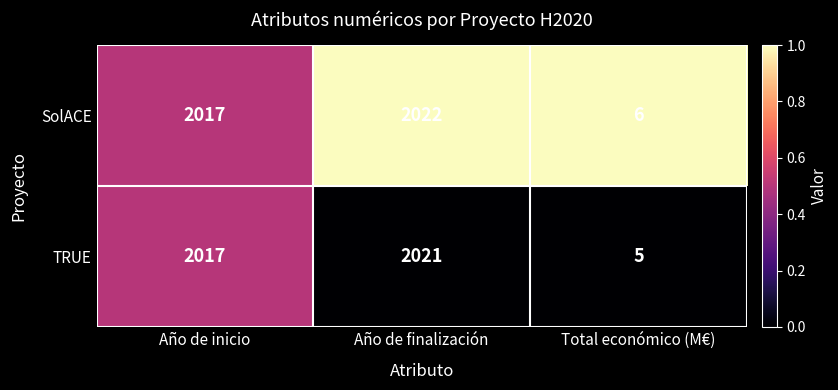

Reading right to left, what are all the values shown in this chart?

SolACE: Total económico (M€)=6	Año de finalización=2022	Año de inicio=2017
TRUE: Total económico (M€)=5	Año de finalización=2021	Año de inicio=2017